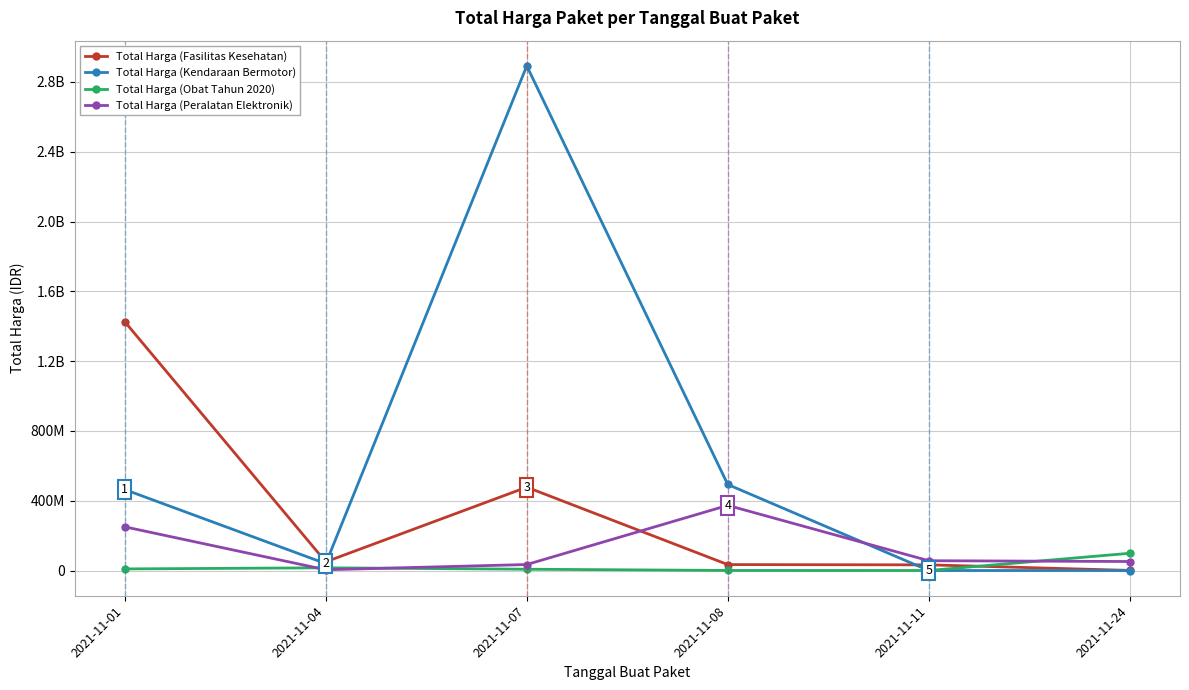

What are all the series names shown in the legend?

Total Harga (Fasilitas Kesehatan), Total Harga (Kendaraan Bermotor), Total Harga (Obat Tahun 2020), Total Harga (Peralatan Elektronik)